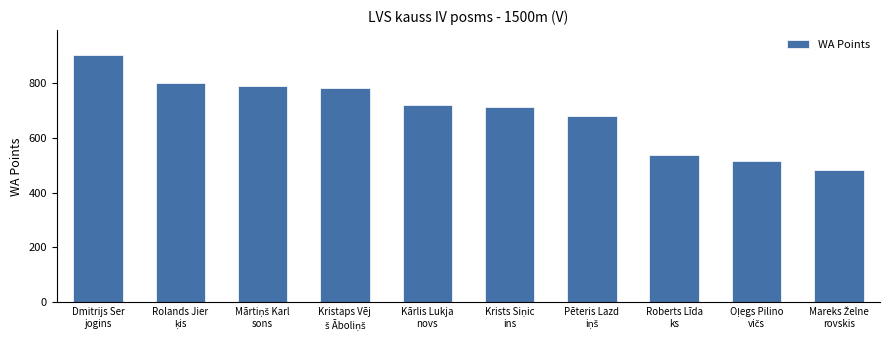

What is the label of the 6th bar from the right?

Kārlis Lukja
novs